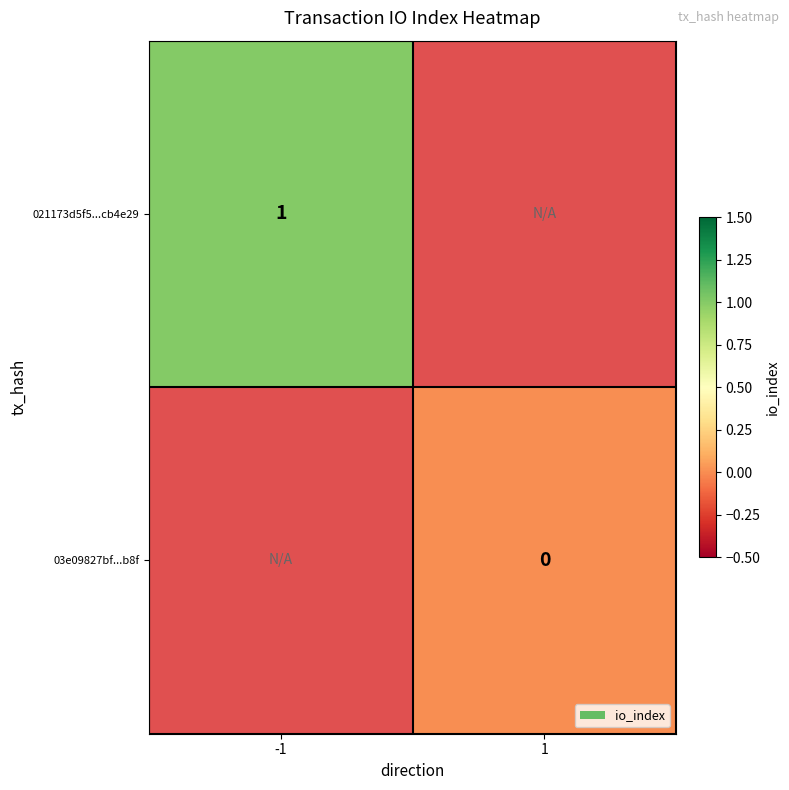

Is it true that 021173d5f5...cb4e29 equals 1 at -1?

True